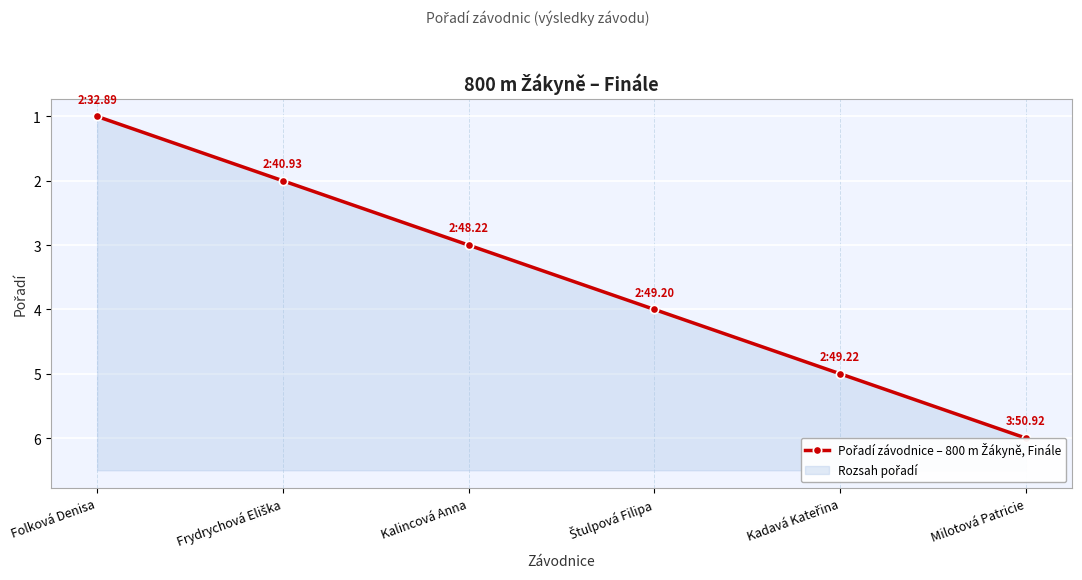

Rank the categories by value from lowest to highest.

Folková Denisa, Frydrychová Eliška, Kalincová Anna, Štulpová Filipa, Kadavá Kateřina, Milotová Patricie